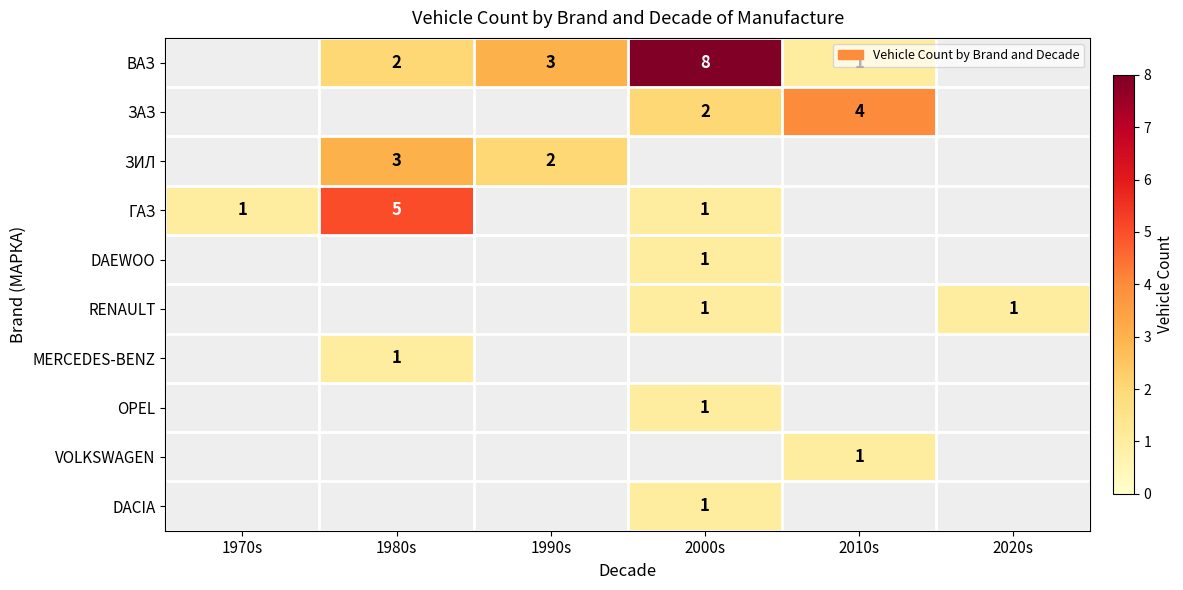

The ВАЗ series shows 13 at 2000s. True or false?

False